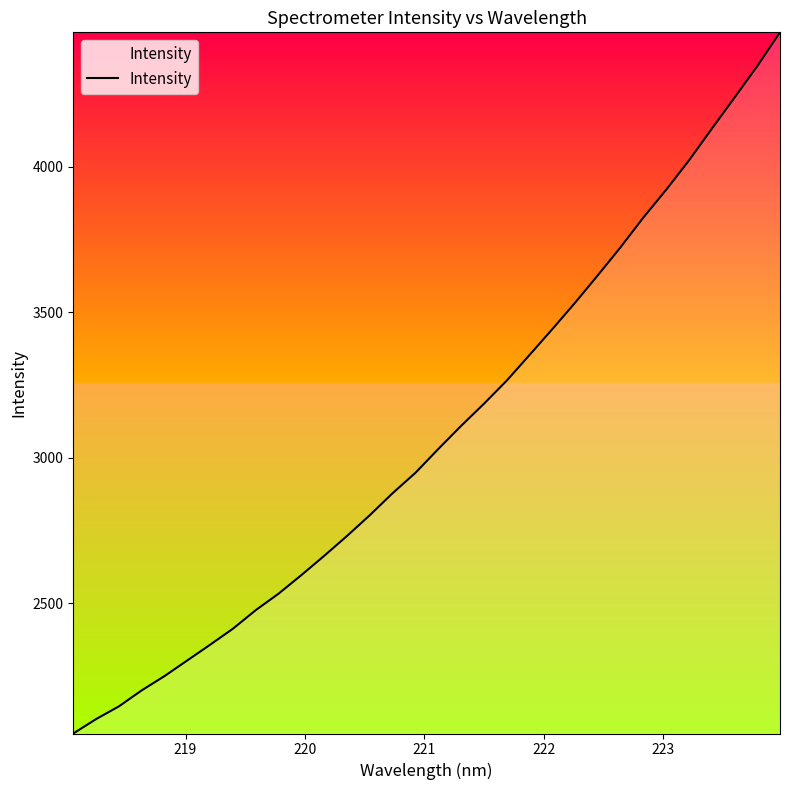

What is the smallest value displayed?

2052.7